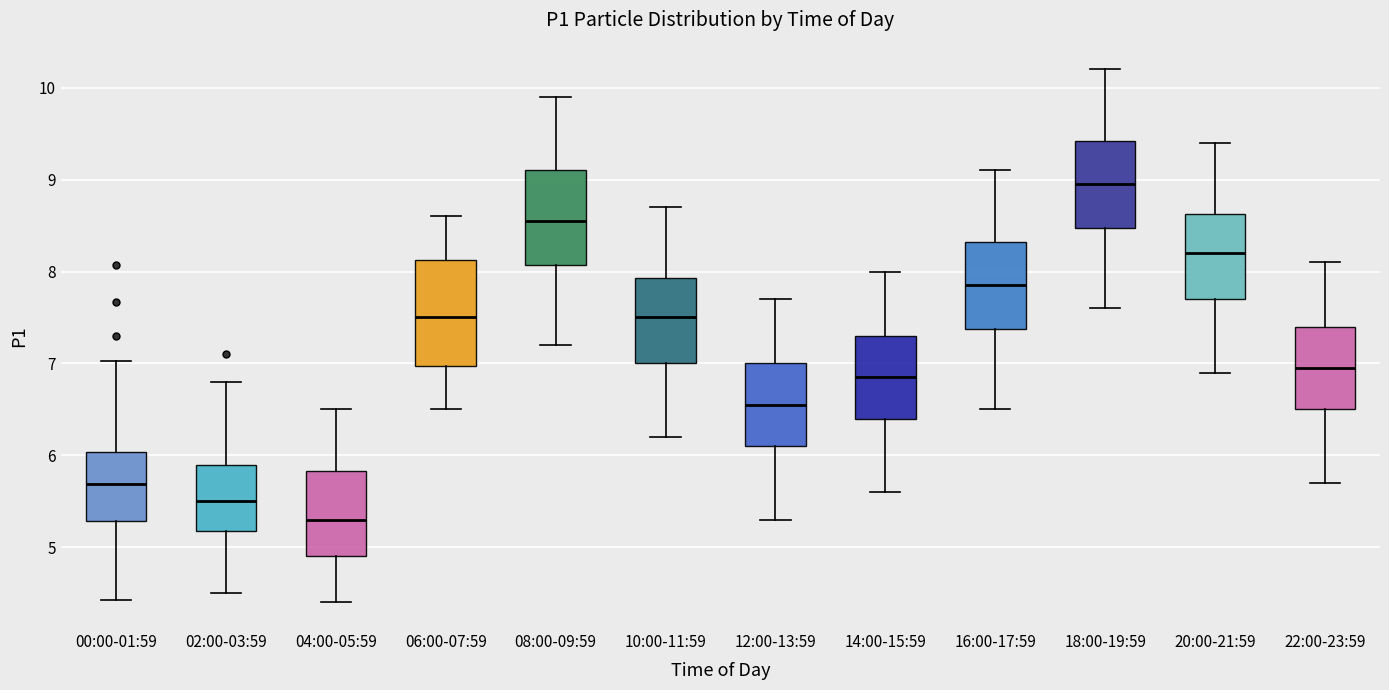

Comparing the boxes themselves (not the whiskers), which one is the tallest?

06:00-07:59